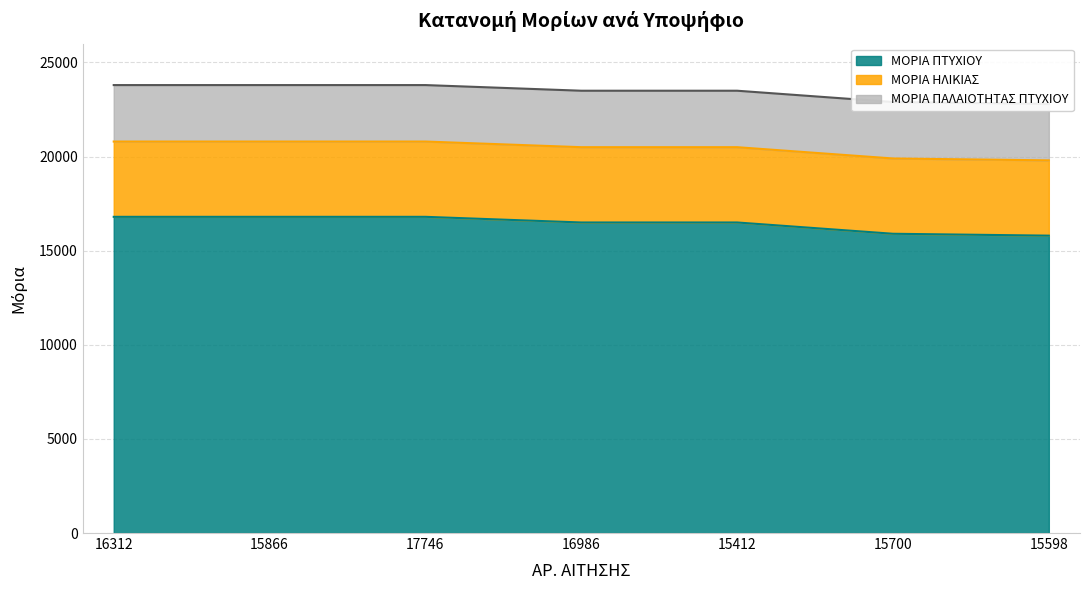

What is the approximate value of ΜΟΡΙΑ ΠΑΛΑΙΟΤΗΤΑΣ ΠΤΥΧΙΟΥ at 16312?

3000